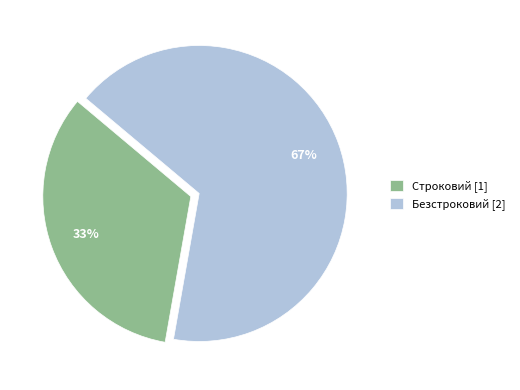

What is the smallest slice in the pie chart?

Строковий